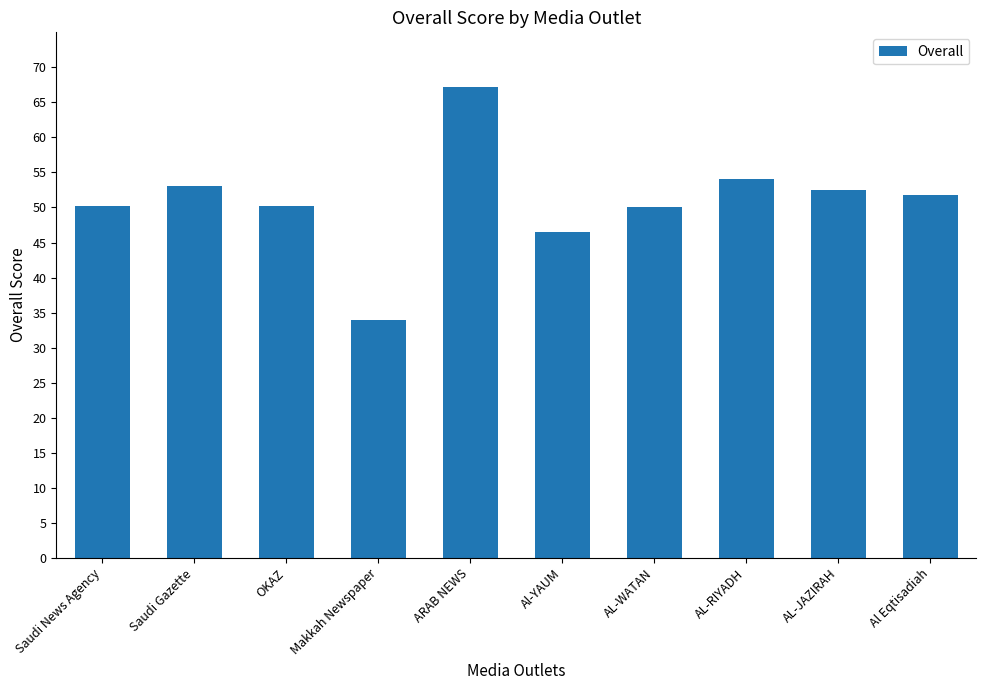

Which label corresponds to the smallest value in the chart?

Makkah Newspaper